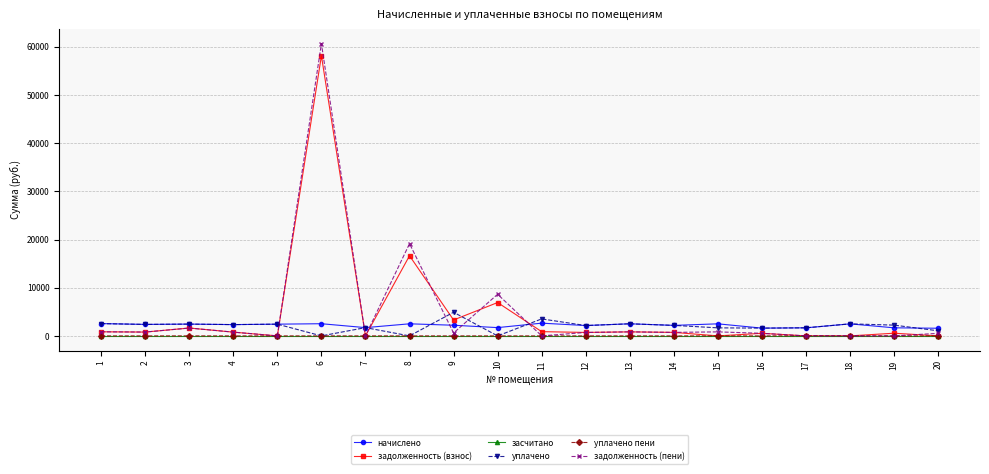

Which series has the widest spread of values?

задолженность (пени)